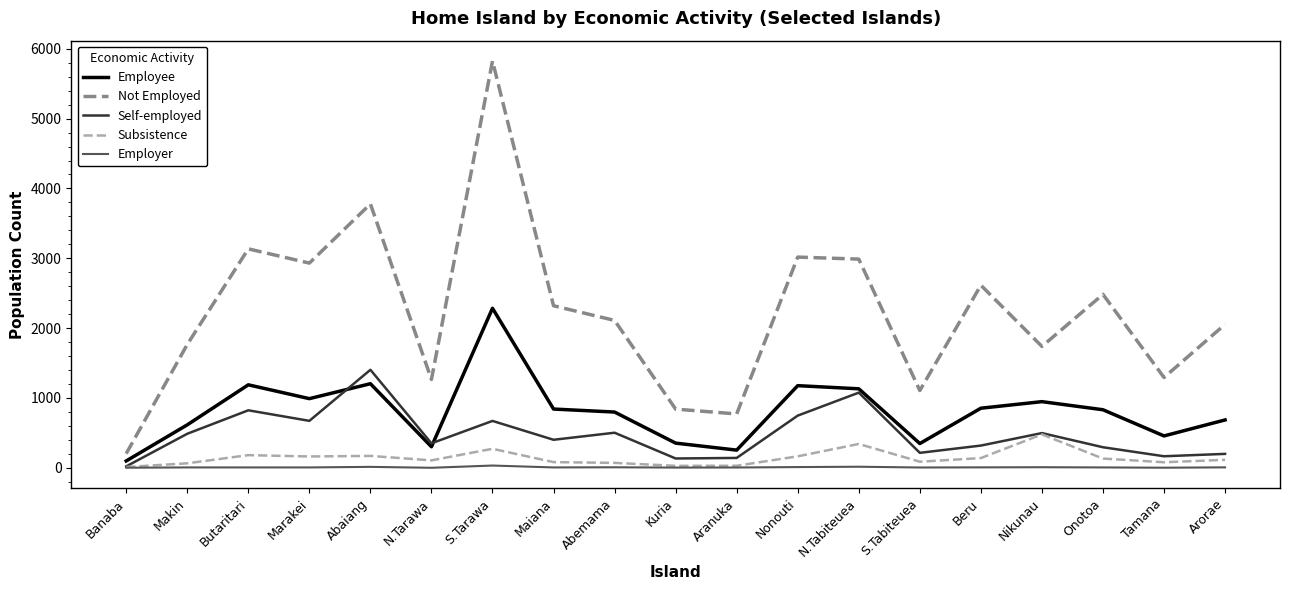

Rank the series by their maximum value, from lowest to highest.

Employer, Subsistence, Self-employed, Employee, Not Employed